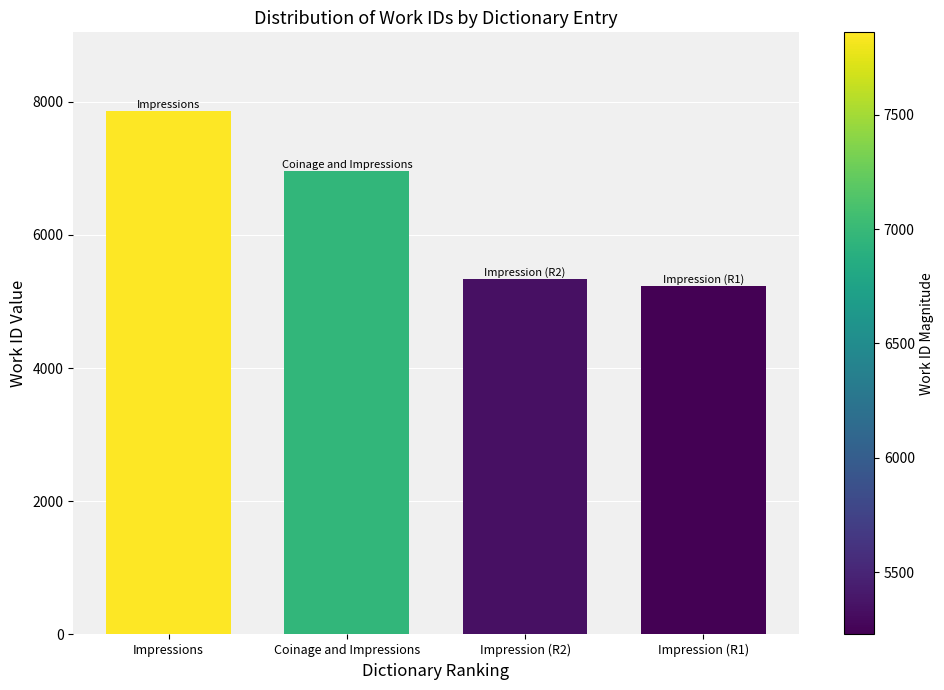

What is the label of the 3rd bar from the right?

Coinage and Impressions